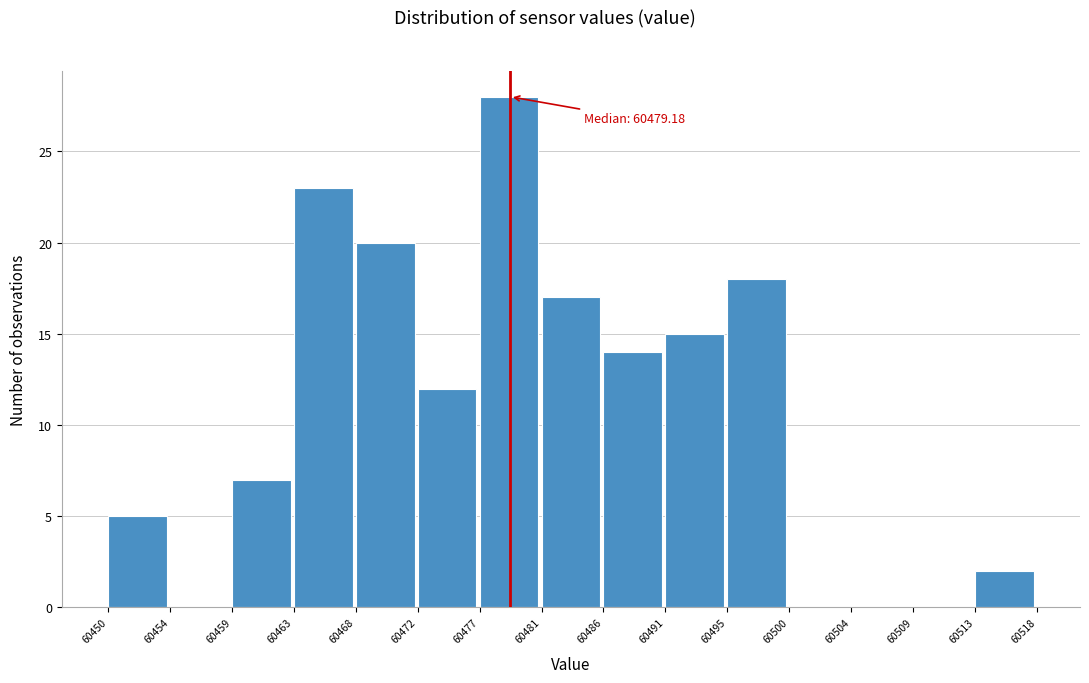

Which range on the x-axis has the tallest bar?

60477 to 60481